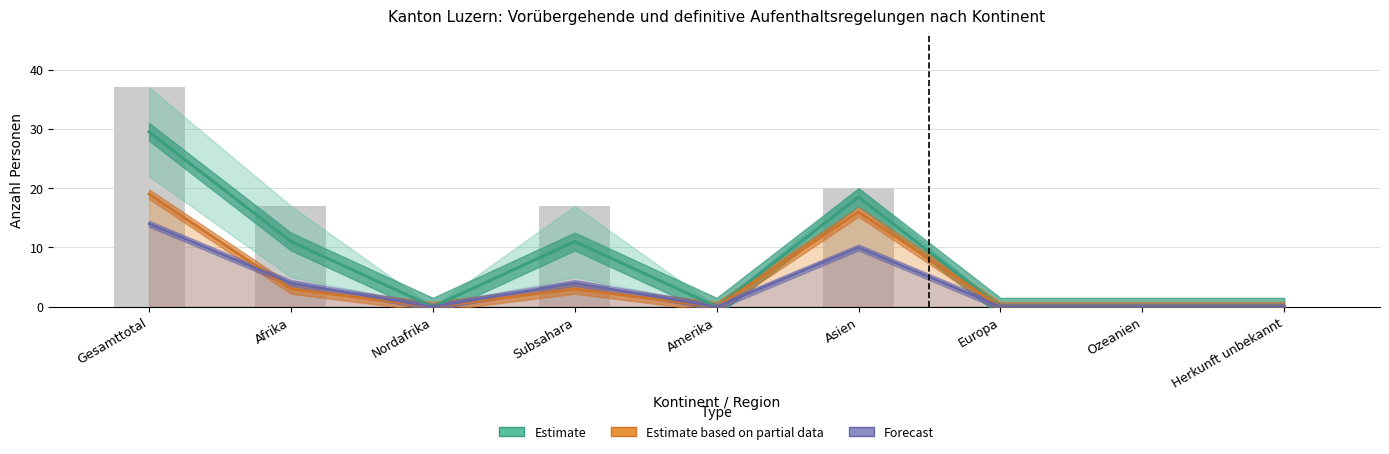

Rank the series by their maximum value, from highest to lowest.

Estimate, Estimate based on partial data, Forecast